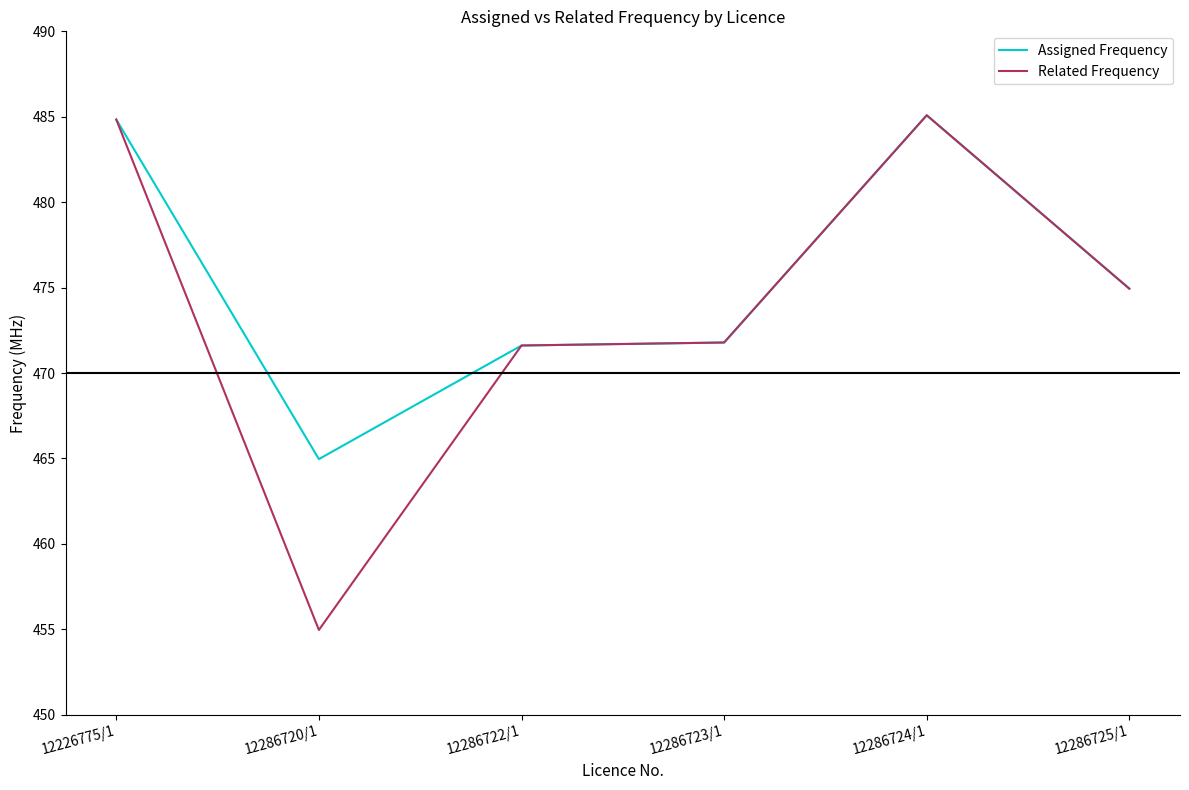

Is it true that Related Frequency equals 471.8 at 12286723/1?

True